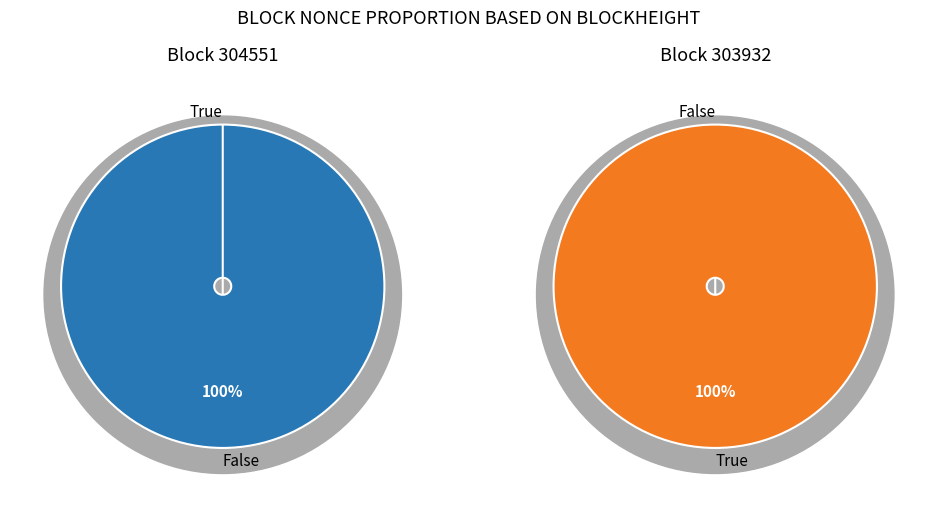

What is the largest slice in the pie chart?

303932